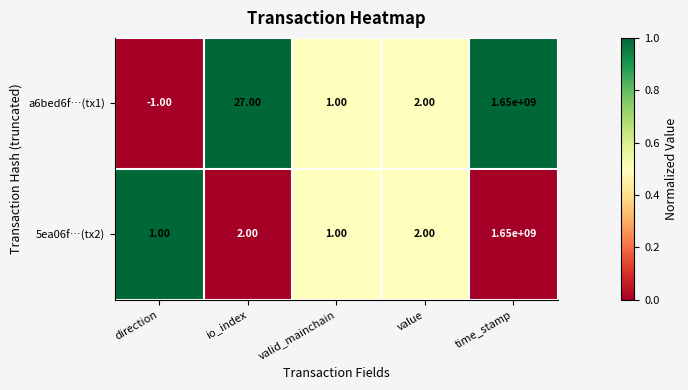

What is the sum of the a6bed6f…(tx1) values at valid_mainchain and io_index?

28